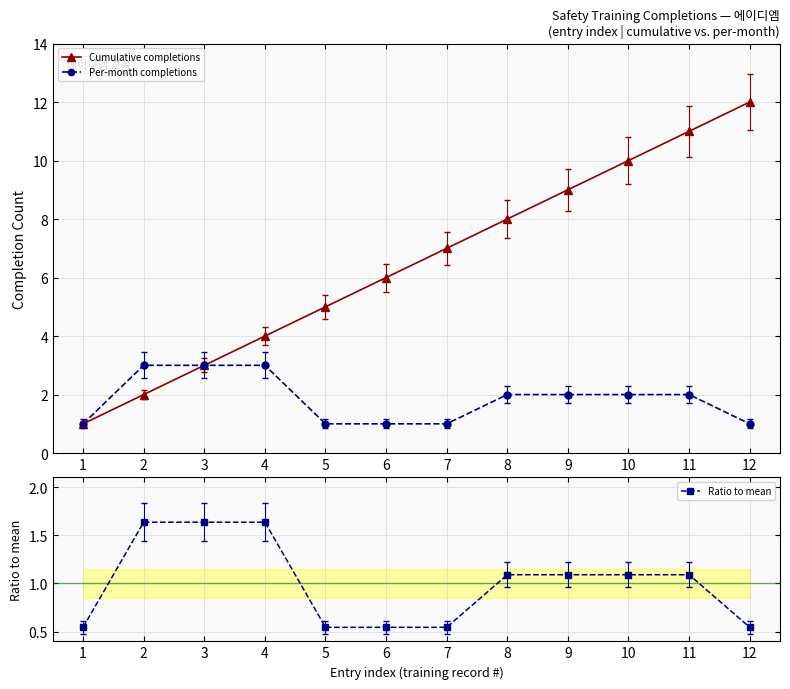

The value of Cumulative completions at 11 is 7. True or false?

False